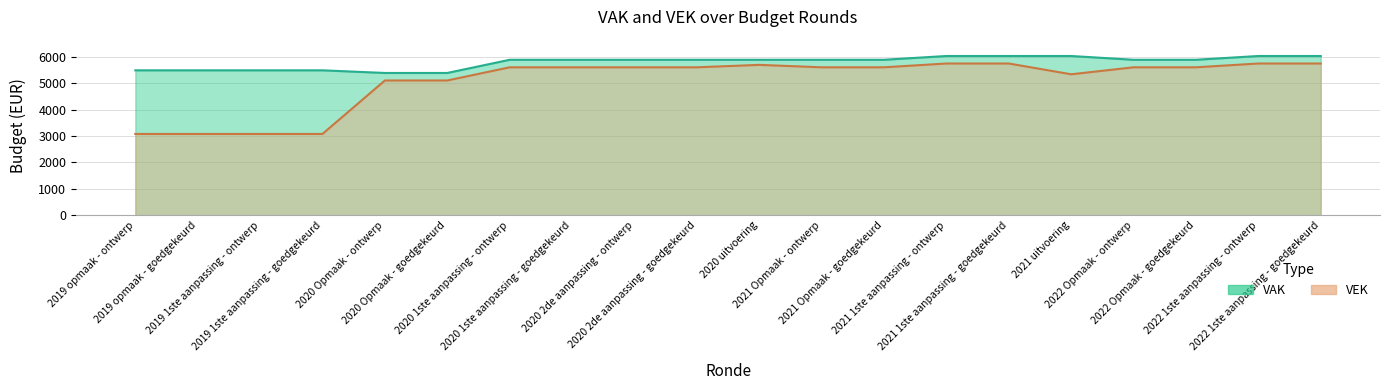

True or false: VEK has more than 2 interior local peaks.

False